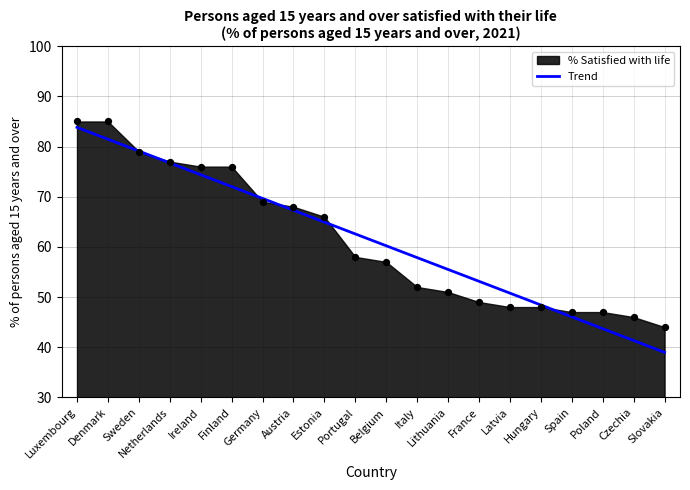

The Trend series shows 62.6 at Portugal. True or false?

True